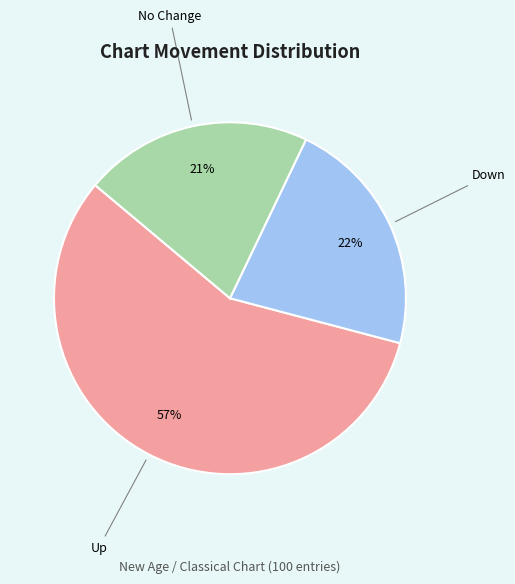

Approximately how many times larger is the value at Up compared to Down?

2.6